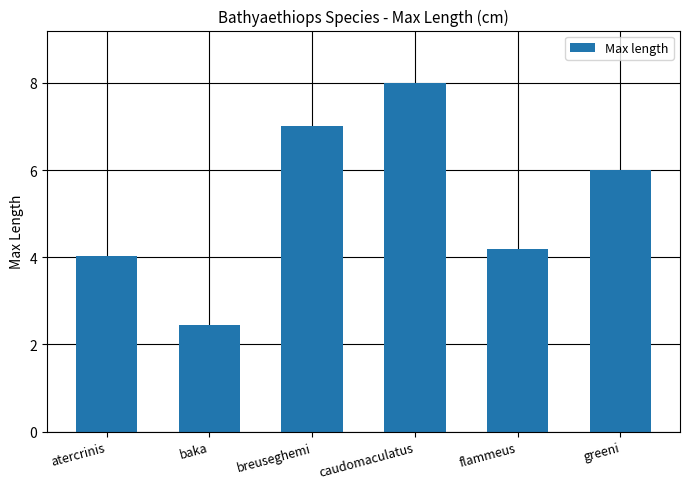

Which label corresponds to the smallest value in the chart?

baka